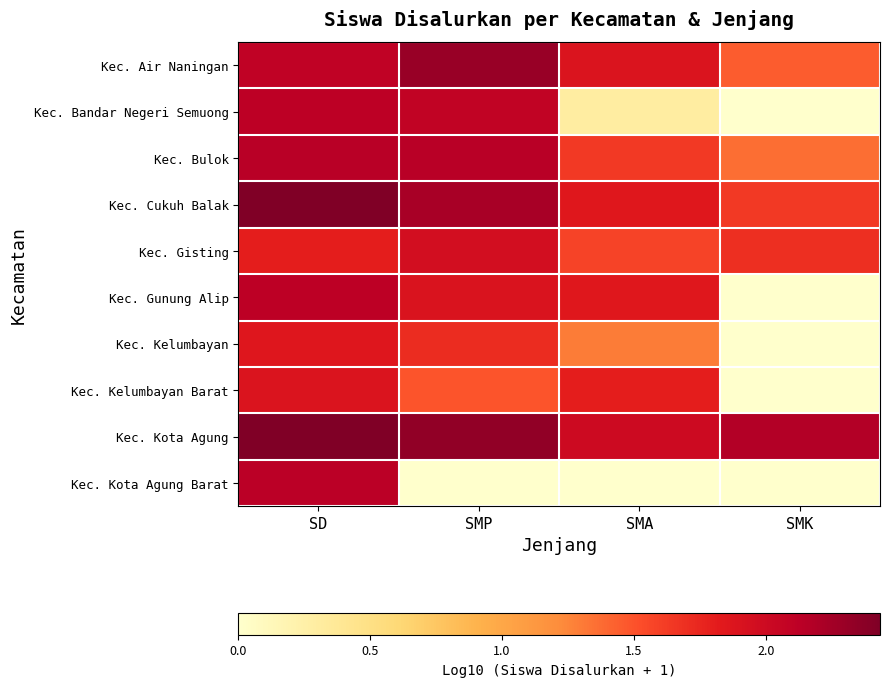

Reading left to right, what are all the values shown in this chart?

Kec. Air Naningan: SD=2.1	SMP=2.3	SMA=1.9	SMK=1.4
Kec. Bandar Negeri Semuong: SD=2.1	SMP=2.1	SMA=0.3	SMK=0.0
Kec. Bulok: SD=2.1	SMP=2.1	SMA=1.6	SMK=1.4
Kec. Cukuh Balak: SD=2.4	SMP=2.2	SMA=1.9	SMK=1.6
Kec. Gisting: SD=1.8	SMP=2.0	SMA=1.6	SMK=1.7
Kec. Gunung Alip: SD=2.1	SMP=1.9	SMA=1.8	SMK=0.0
Kec. Kelumbayan: SD=1.9	SMP=1.7	SMA=1.3	SMK=0.0
Kec. Kelumbayan Barat: SD=1.9	SMP=1.5	SMA=1.8	SMK=0.0
Kec. Kota Agung: SD=2.4	SMP=2.3	SMA=2.0	SMK=2.2
Kec. Kota Agung Barat: SD=2.1	SMP=0.0	SMA=0.0	SMK=0.0